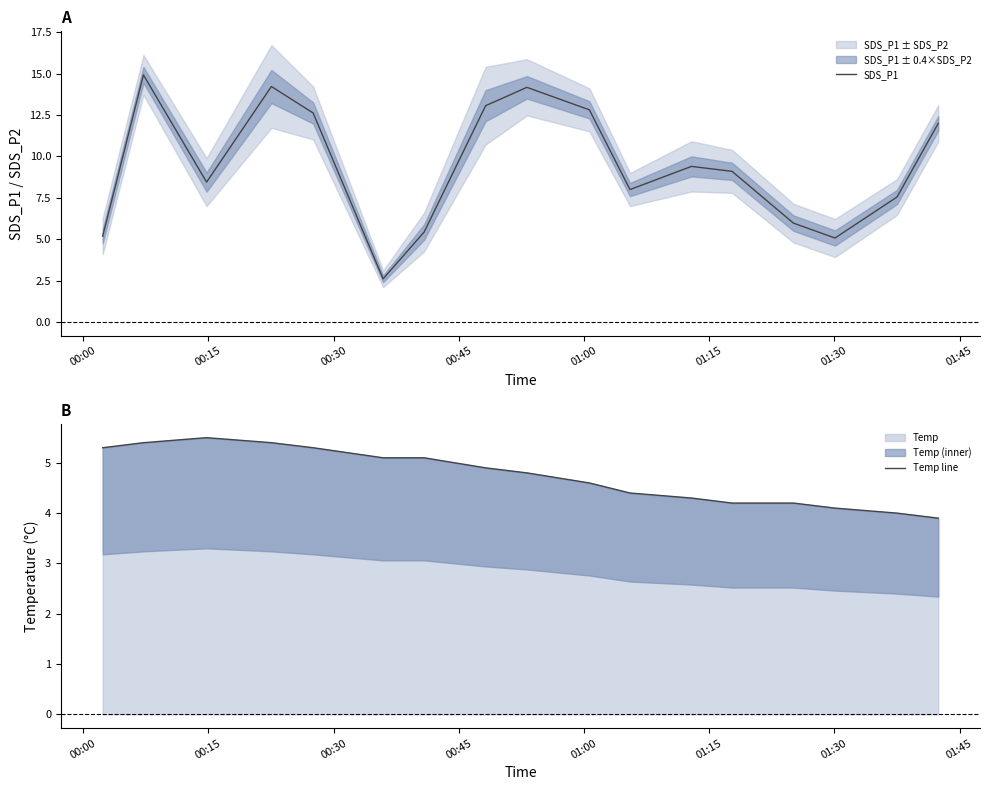

What is the highest value of the SDS_P1 series?

14.9